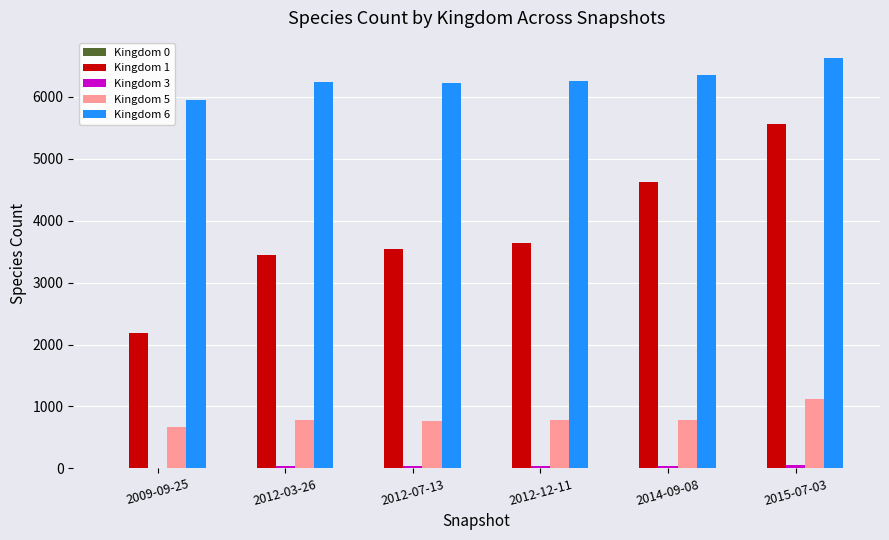

The value of Kingdom 1 at 2009-09-25 is 2179. True or false?

True